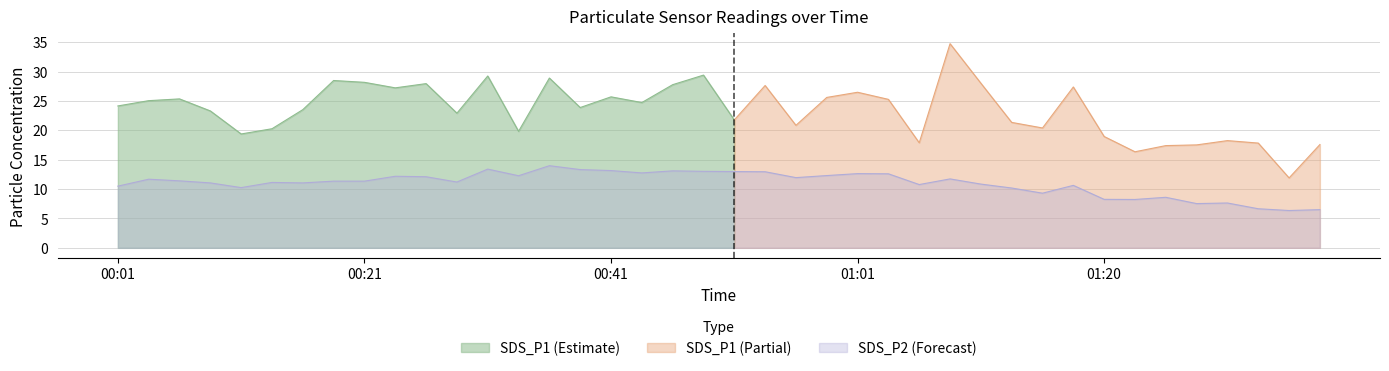

At which category does the data reach its first local peak?

00:04